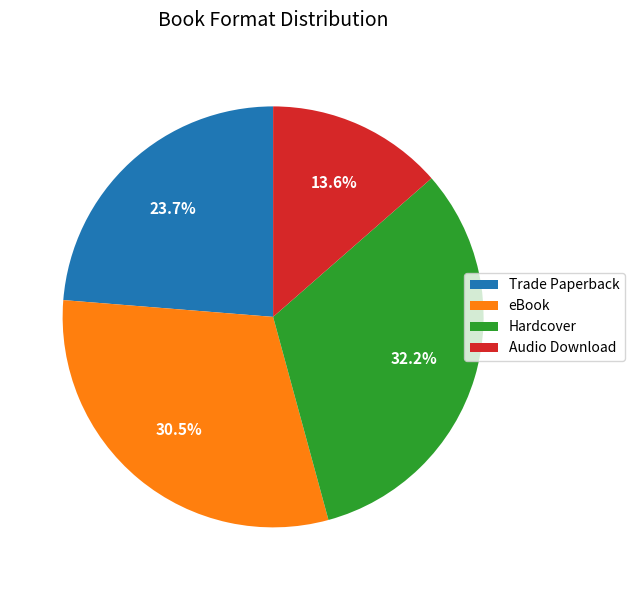

Is the sum of Trade Paperback and eBook greater than half?

Yes